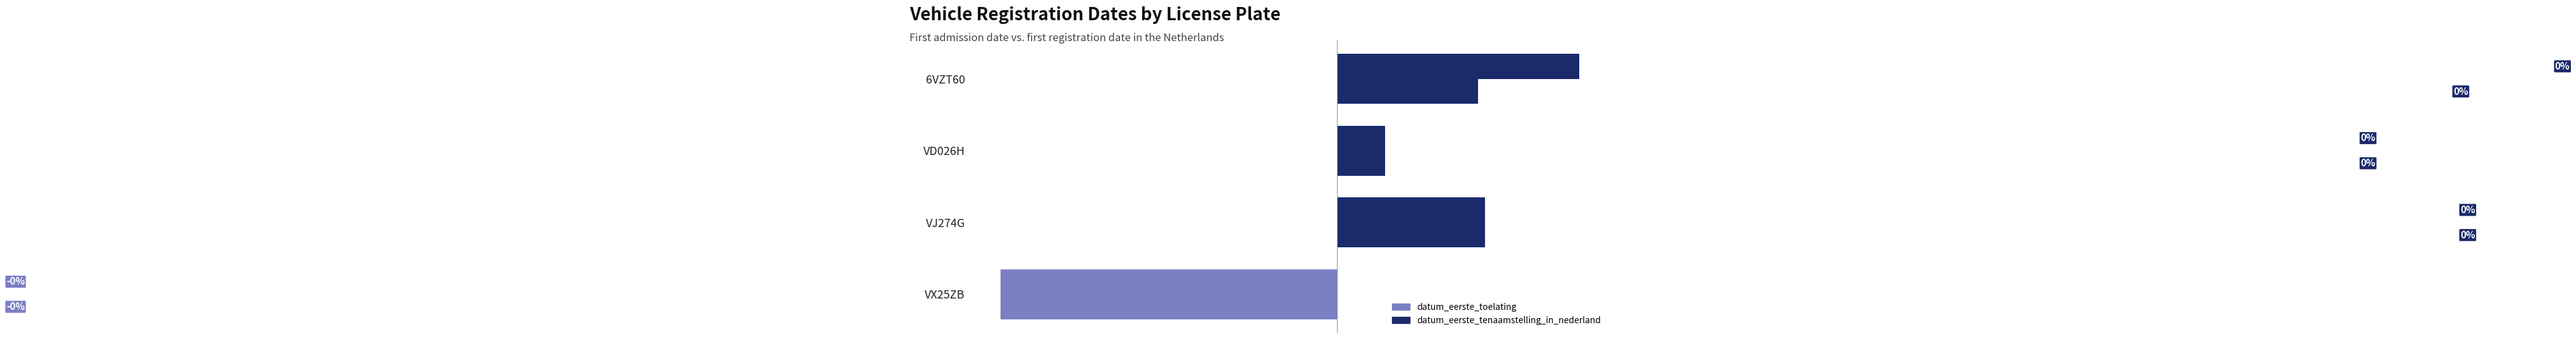

How many data points in datum_eerste_toelating are above 0?

3